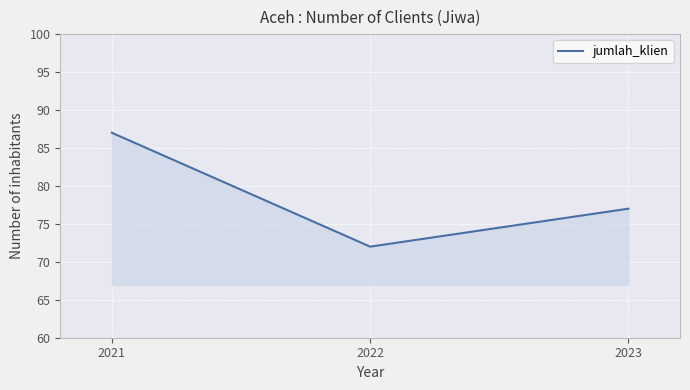

At which label does the data first exceed 77?

2021